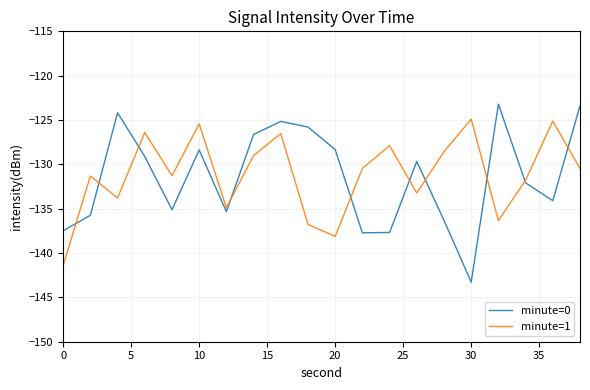

List the series in order of their peak value, lowest first.

minute=1, minute=0